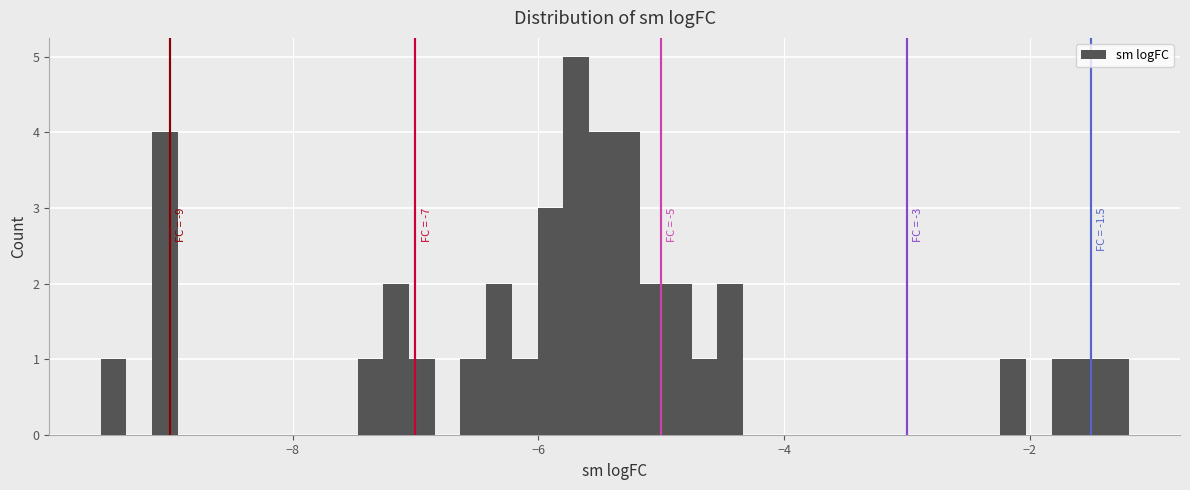

Around what value on the x-axis is the tallest bar? Give the approximate position of its centre, as read against the axis.

-5.6